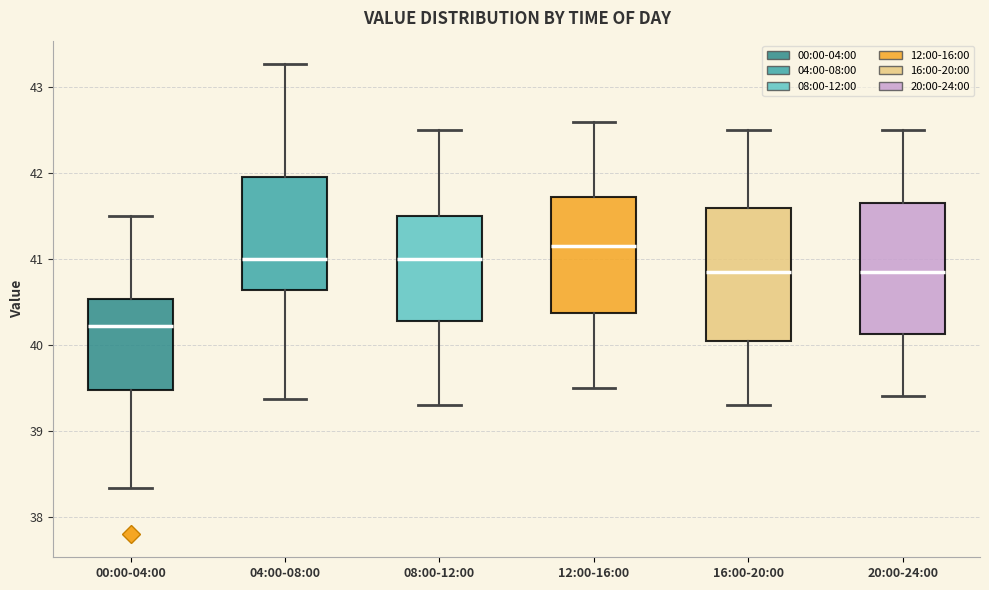

Reading left to right, read every box against the y-axis: the position of its median line, the range the box covers, and the ends of its whiskers. The values are not printed on the chart, so give them approximately, as read against the axis.

00:00-04:00: median 40.2, box 39.5 to 40.5, whiskers 38.3 to 41.5
04:00-08:00: median 41.0, box 40.6 to 42.0, whiskers 39.4 to 43.3
08:00-12:00: median 41.0, box 40.3 to 41.5, whiskers 39.3 to 42.5
12:00-16:00: median 41.2, box 40.4 to 41.7, whiskers 39.5 to 42.6
16:00-20:00: median 40.9, box 40.1 to 41.6, whiskers 39.3 to 42.5
20:00-24:00: median 40.9, box 40.1 to 41.7, whiskers 39.4 to 42.5